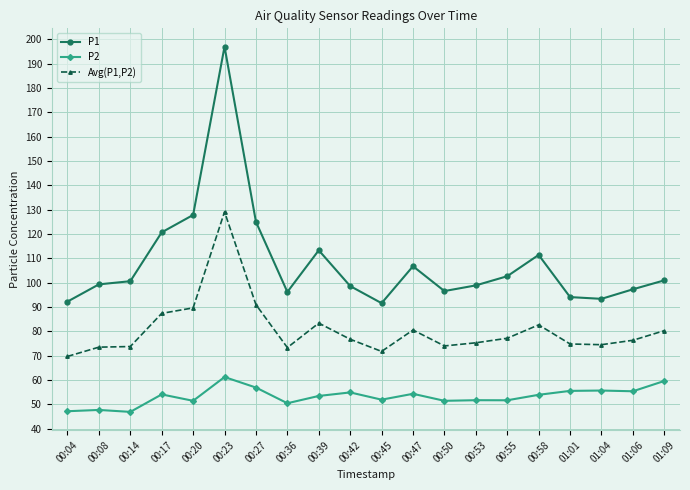

Rank the series by their maximum value, from highest to lowest.

P1, Avg(P1,P2), P2